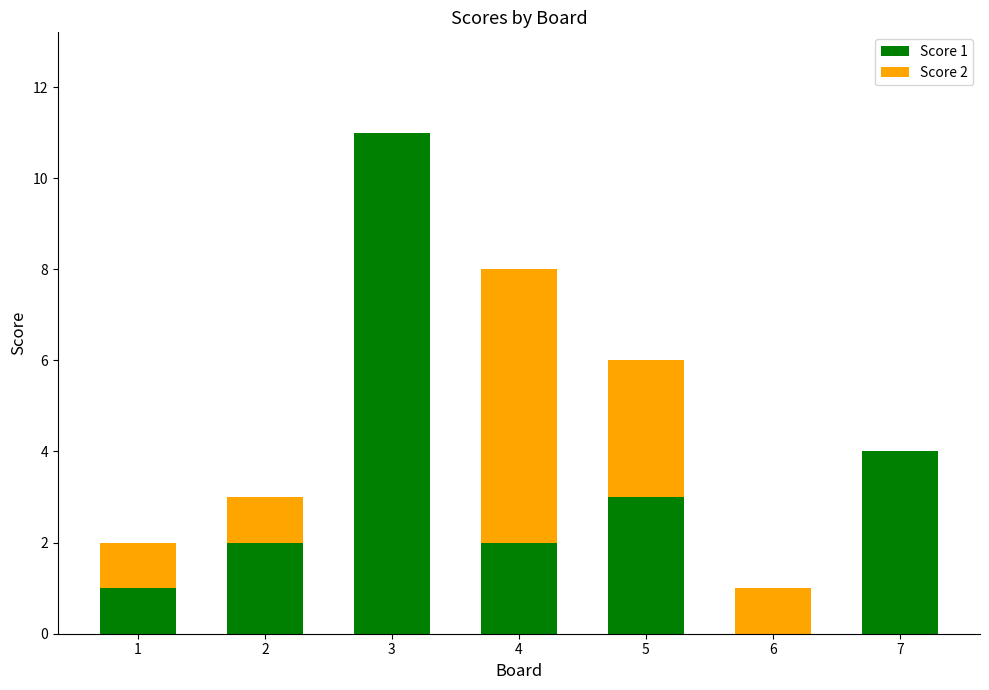

Are the bars horizontal?

No